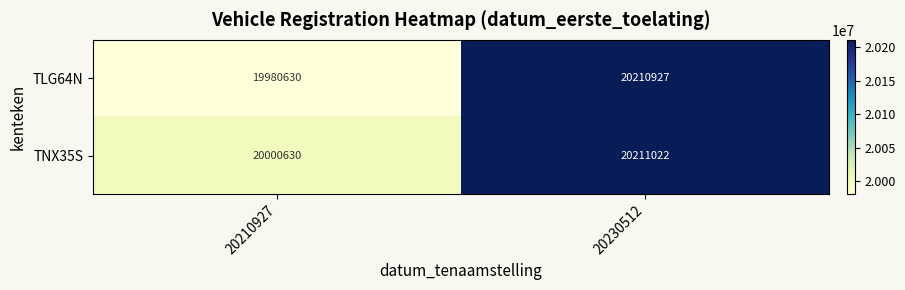

Reading right to left, extract all data points from this chart.

TLG64N: 20230512=20210927	20210927=19980630
TNX35S: 20230512=20211022	20210927=20000630